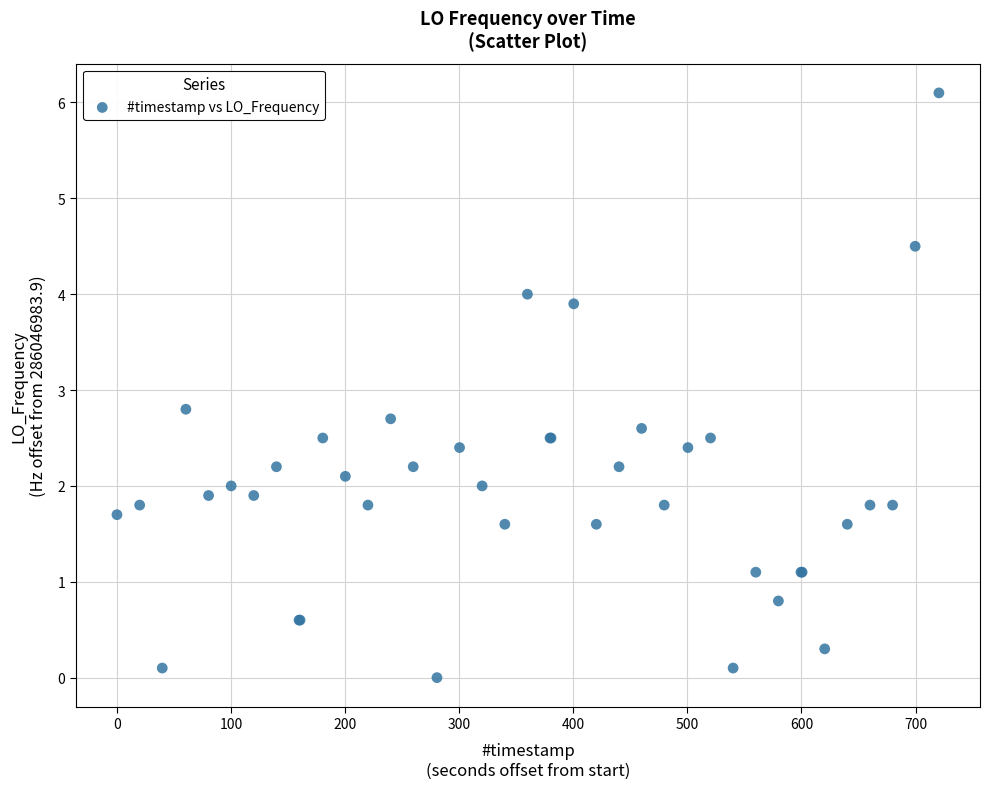

What Y value in the scatter plot is closest to 3?

2.8